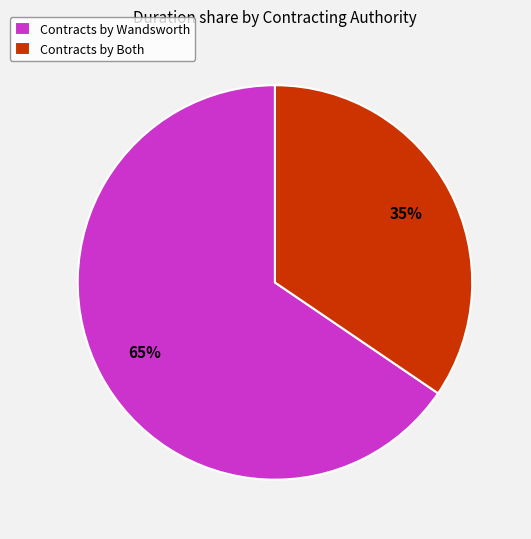

Is there a majority slice in this chart?

Yes